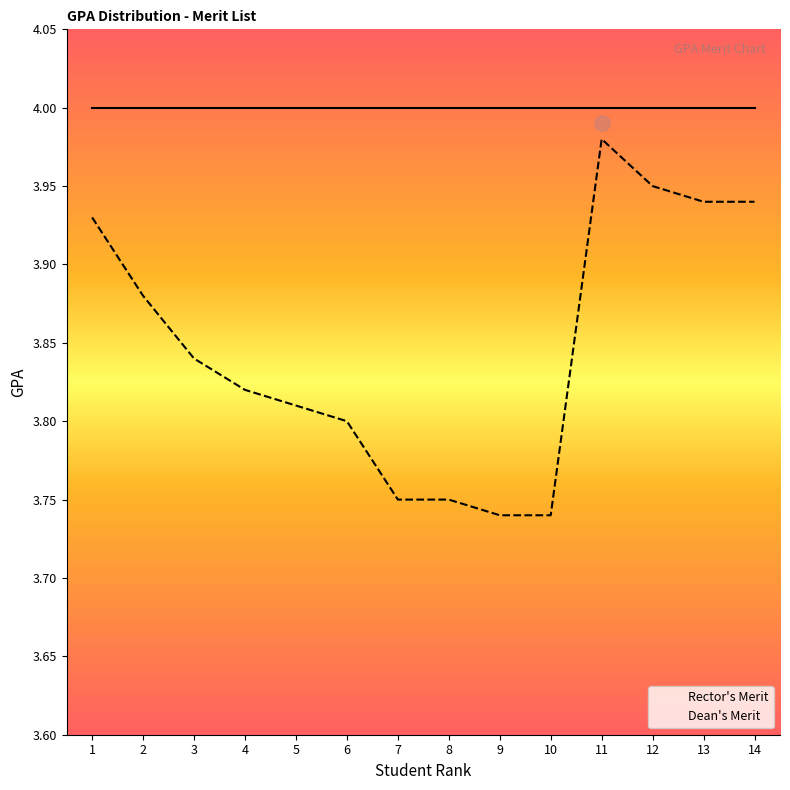

What is the change in value from 3 to 10?

-0.1